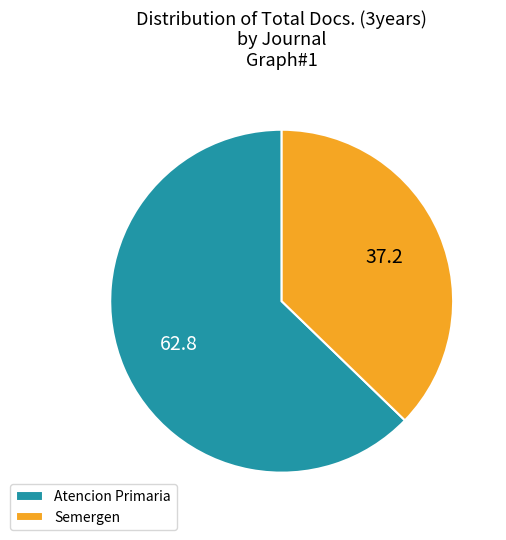

Approximately how many times larger is the value at Semergen compared to Atencion Primaria?

0.6